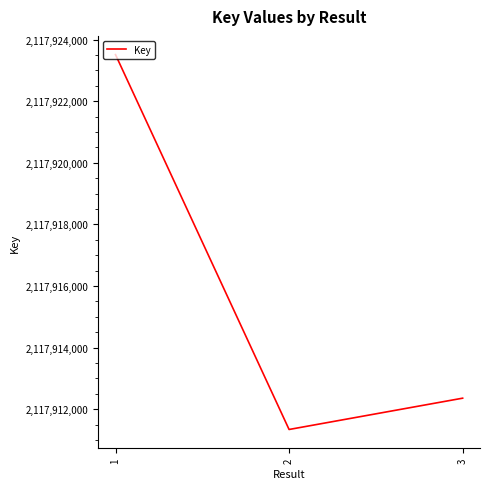

Between 3 and 1, which is larger?

1